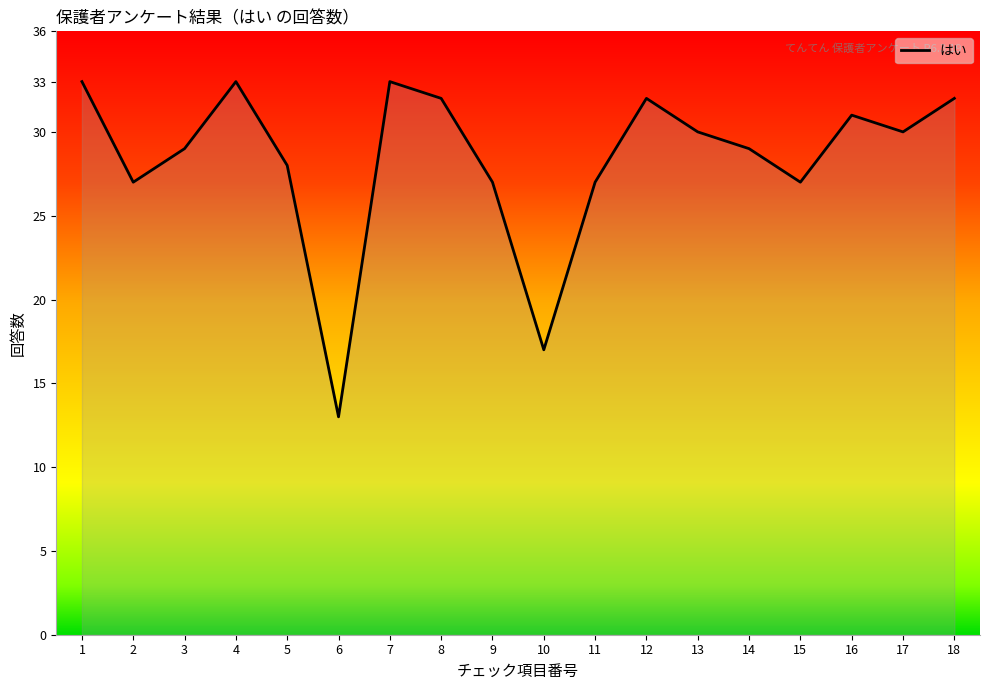

What value does the data have at 18?

32